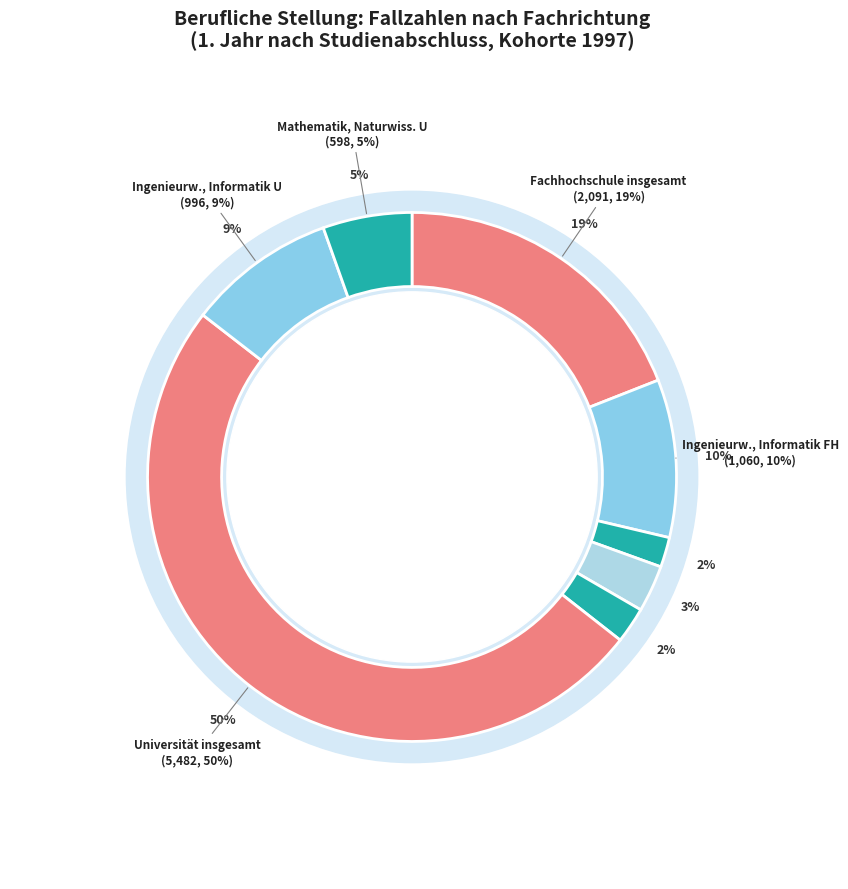

How many slices are in this pie chart?

8